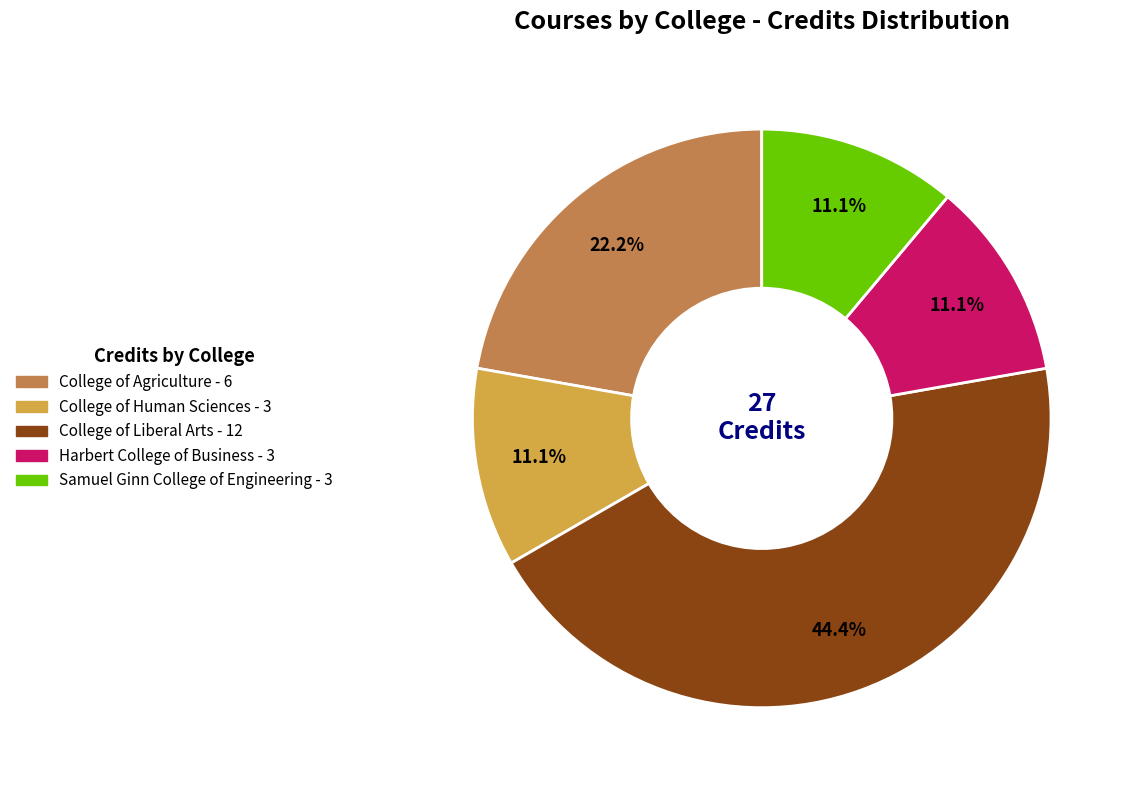

Is there a majority slice in this chart?

No